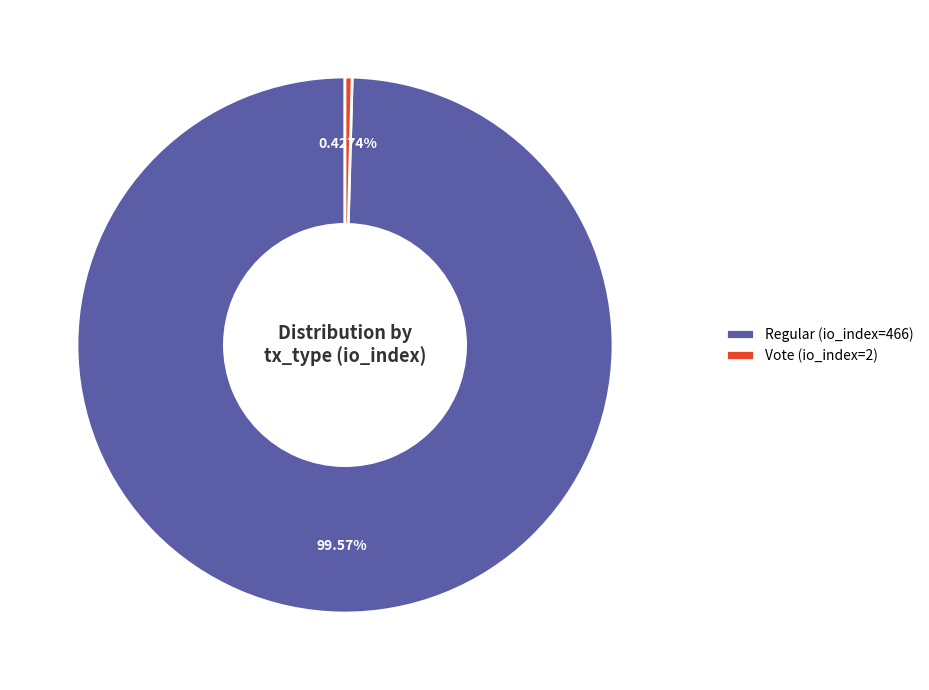

What percentage is NOT represented by Vote (io_index=2)?

99.6%